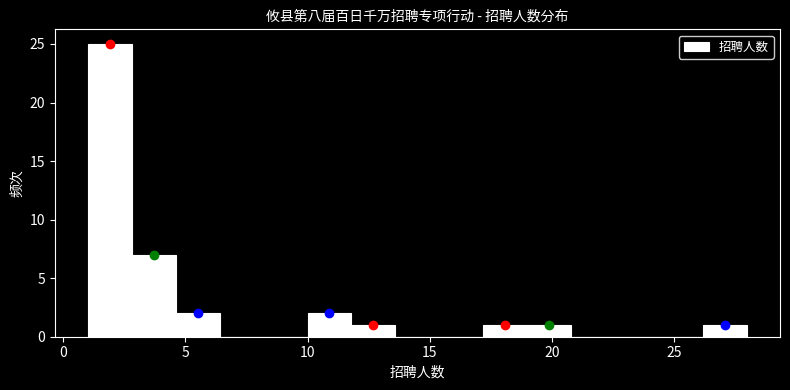

Read against the x-axis, roughly where is the centre of the tallest bar?

2.0